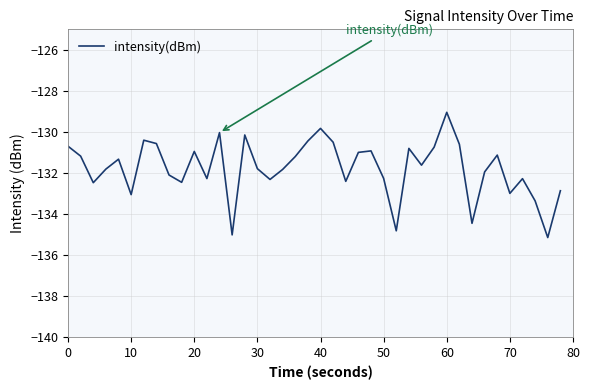

Does the chart have visible grid lines?

Yes